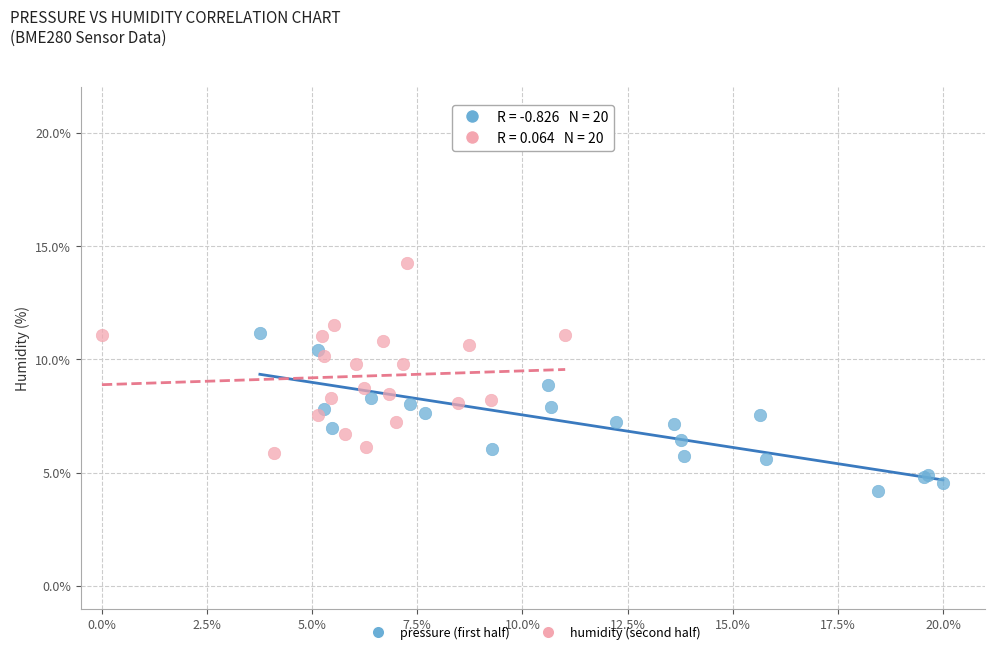

Which series reaches the maximum Y coordinate?

humidity (second half)